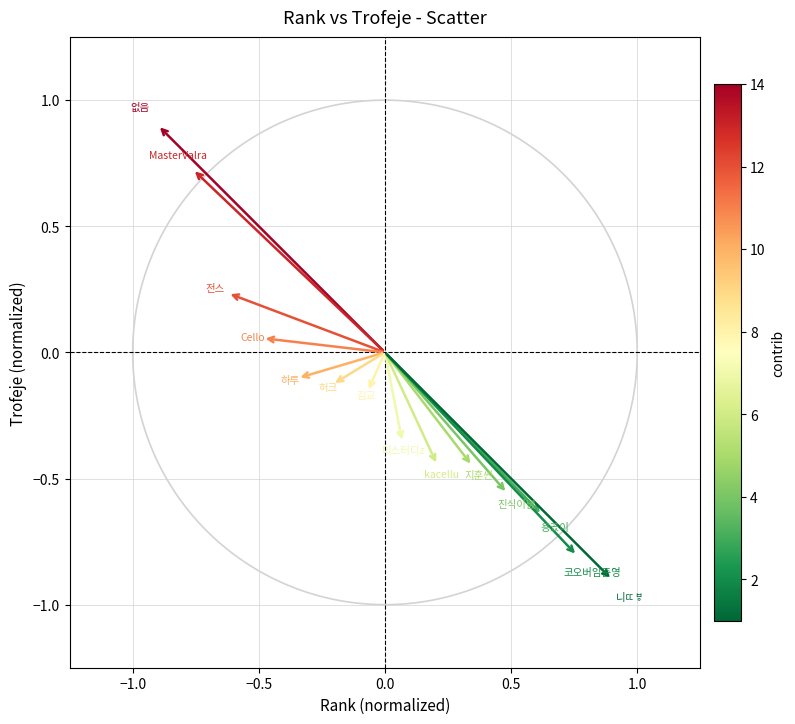

What is the range of X values (max minus min)?

1.8